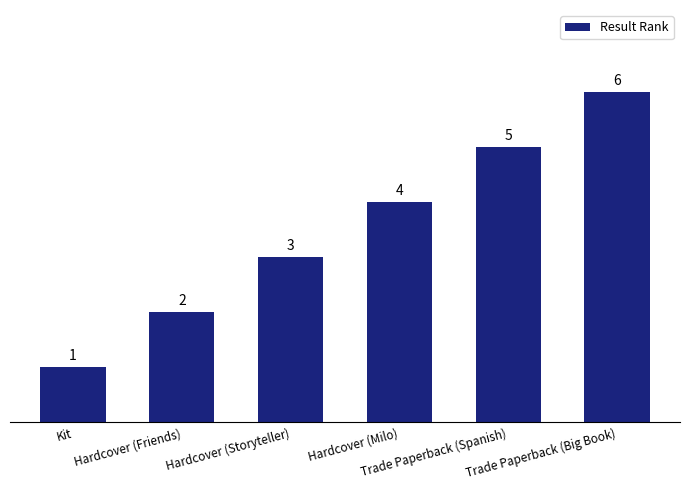

Is it true that the value at Hardcover (Friends) is 2?

True